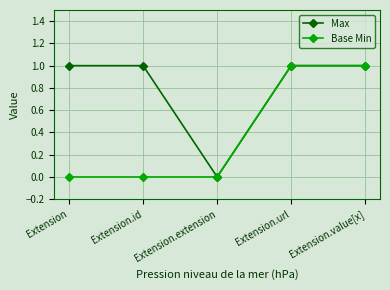

Is this an area chart (filled region under the line)?

No